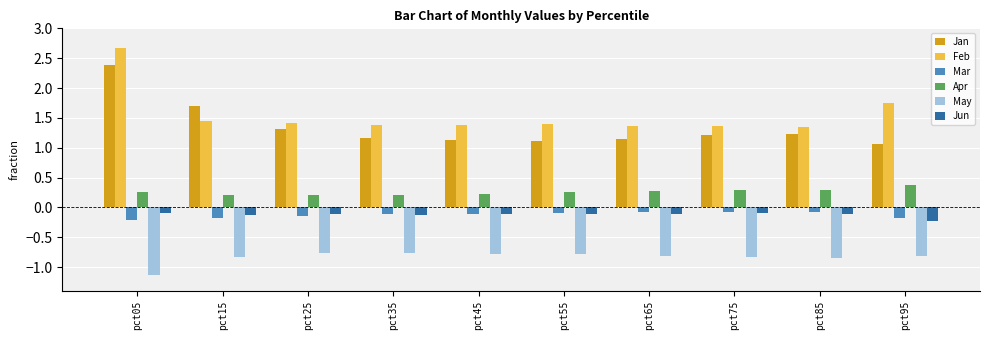

What is the total value across all series at pct95?

2.0